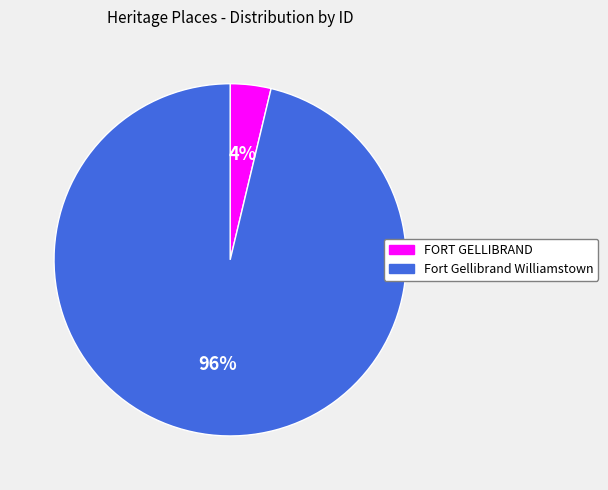

The FORT GELLIBRAND slice represents 4% of the pie. True or false?

True